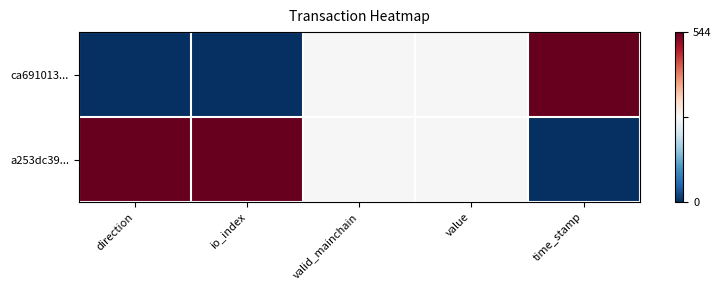

Count the number of data series in this chart.

2